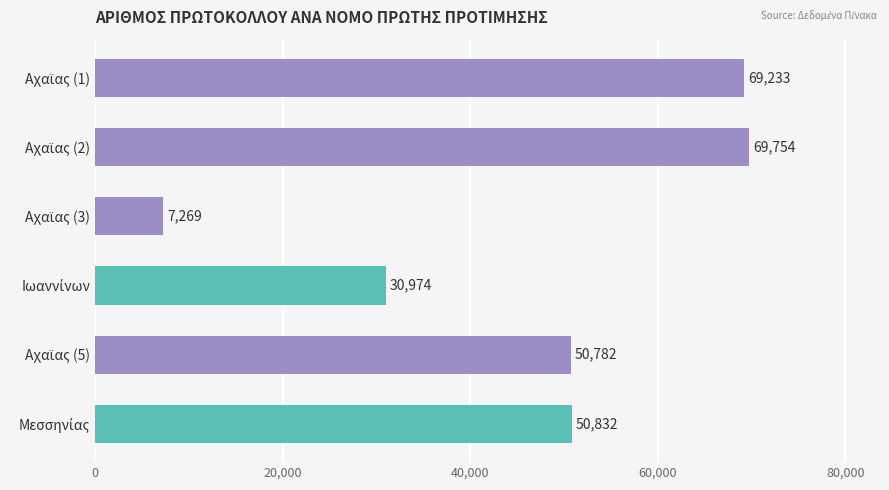

What is the value of the 5th bar from the top?

50782